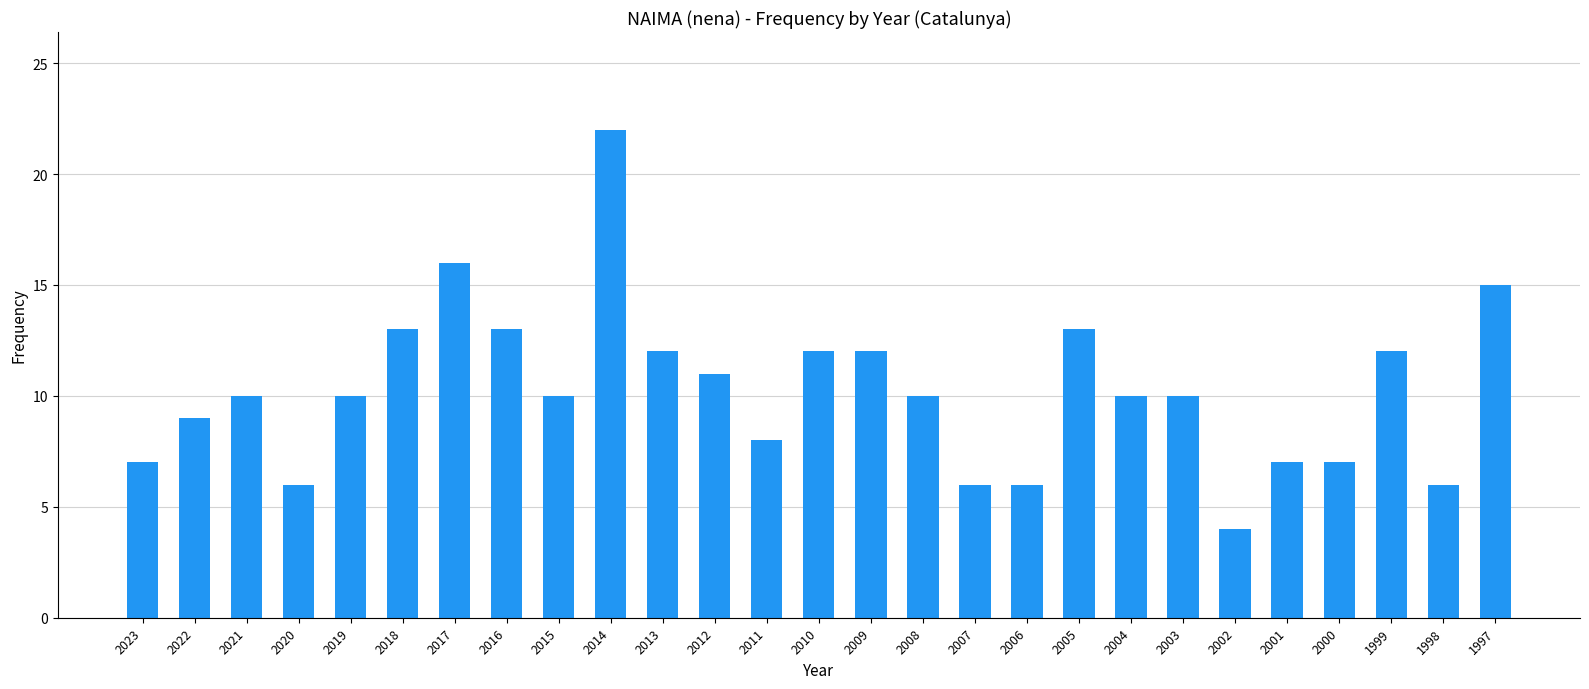

At which category does the chart reach its peak across all series?

2014